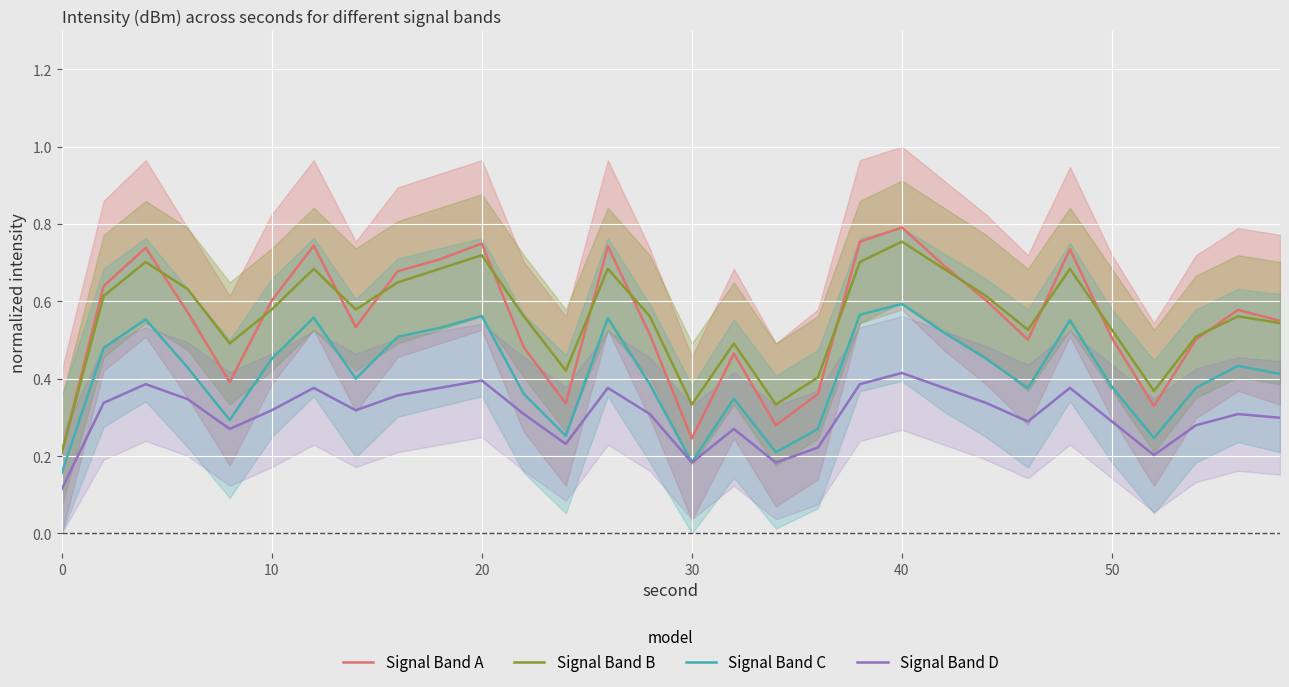

The Signal Band B series shows 0.2 at 50. True or false?

False